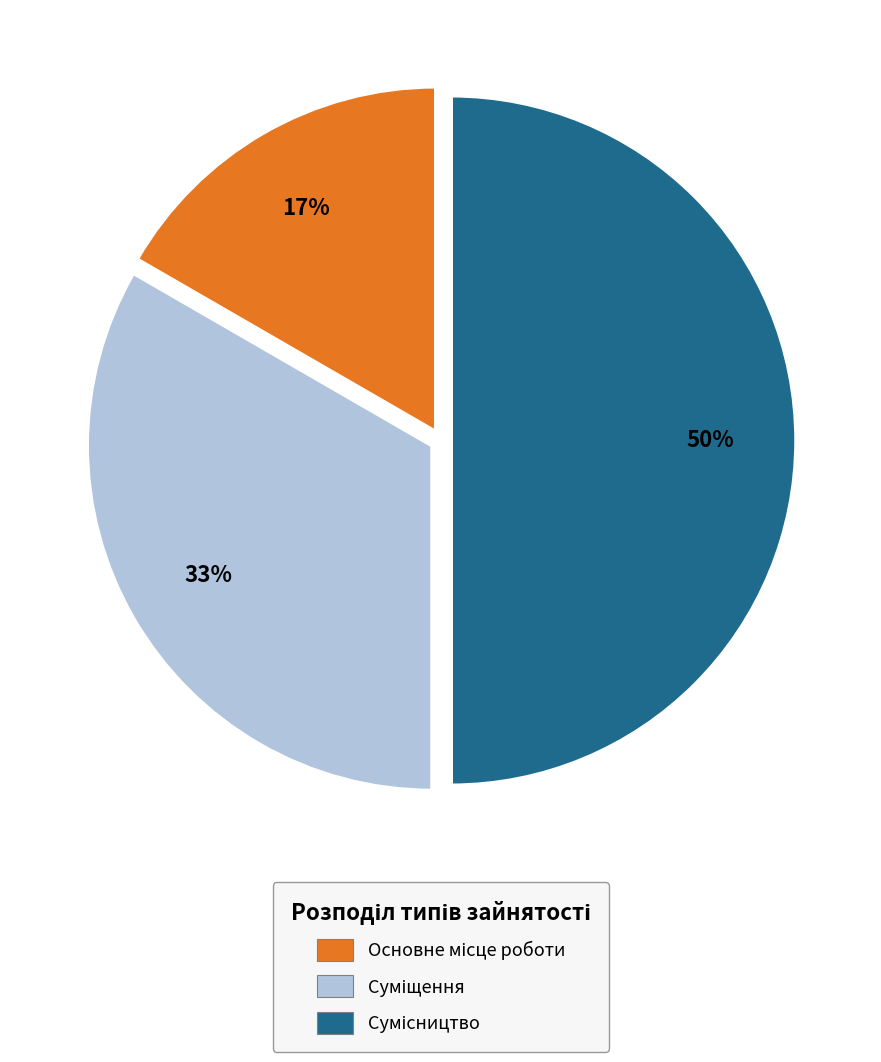

To the nearest percent, what is the average slice percentage?

33%